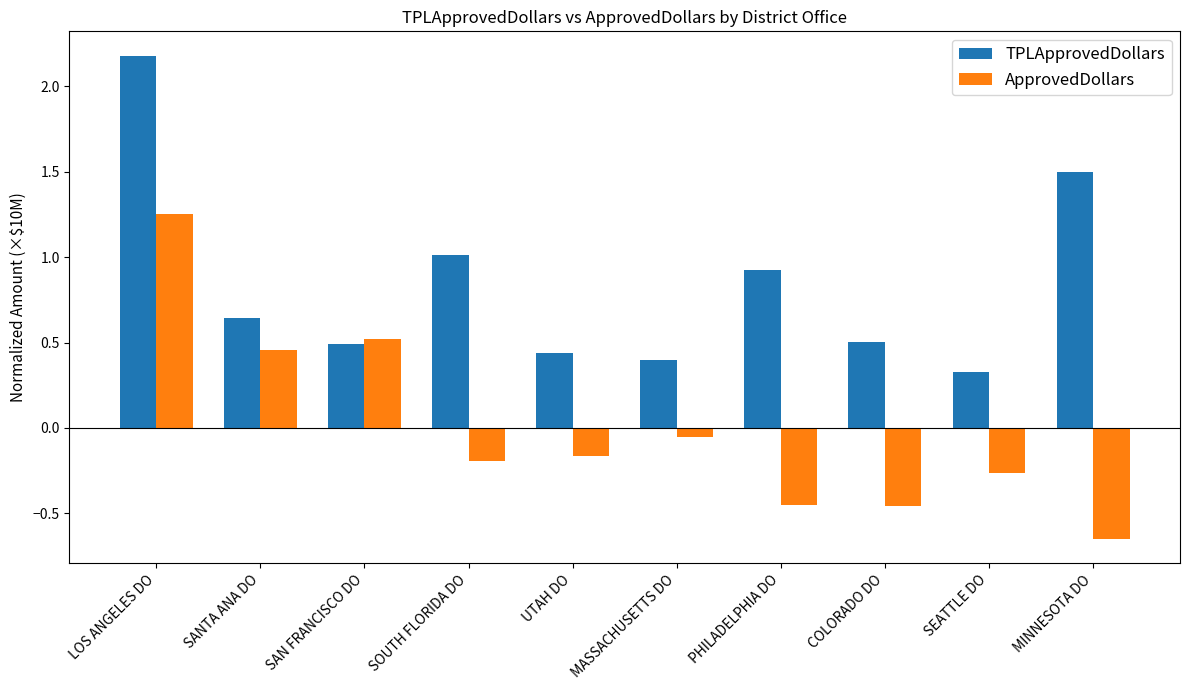

Is it true that ApprovedDollars equals 0.3 at SANTA ANA DO?

False